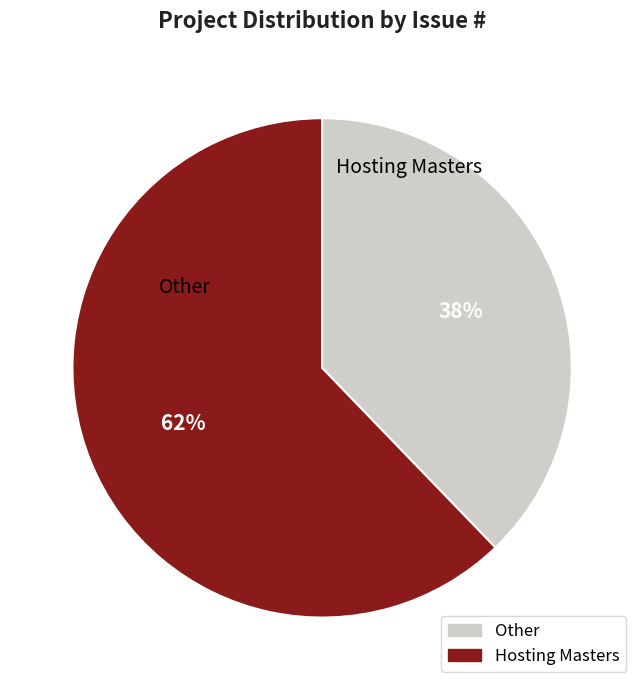

To the nearest percent, what is the difference between the largest and smallest slice percentages?

24%